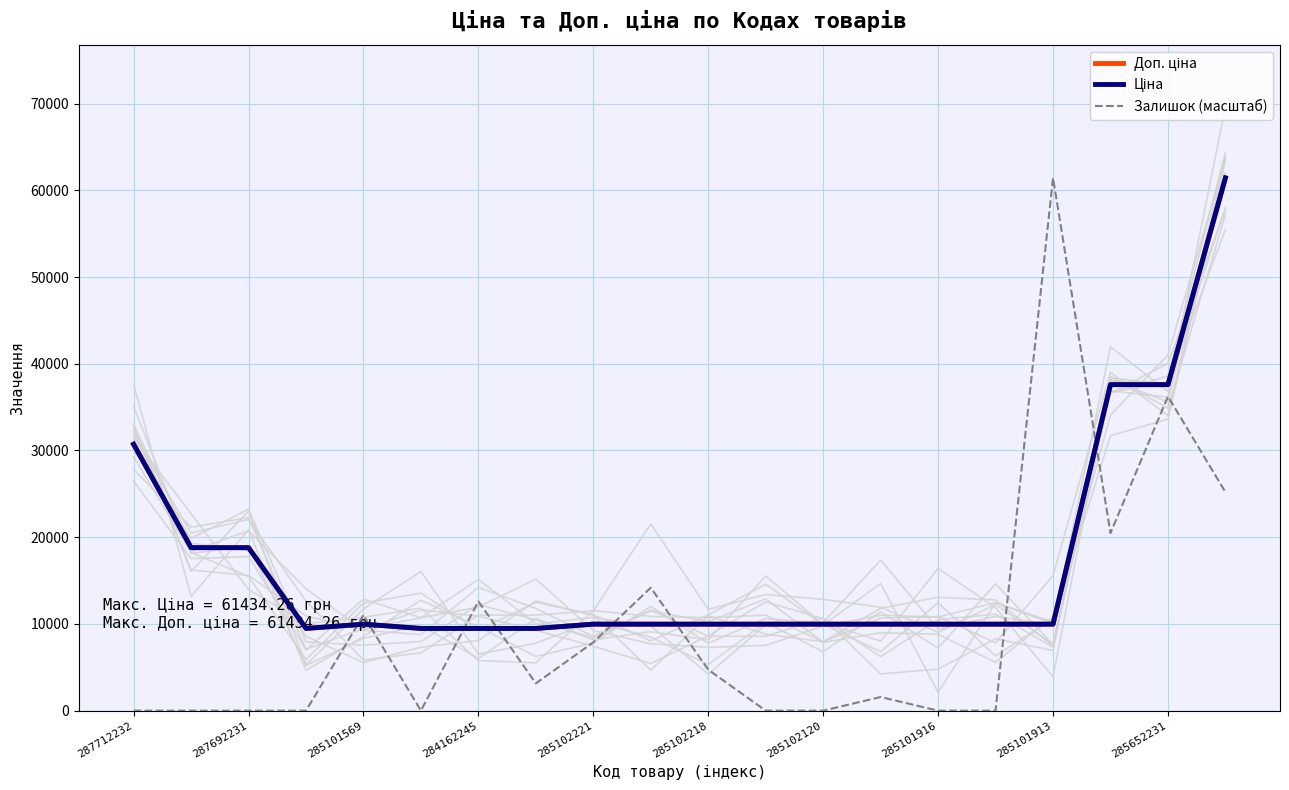

What is the difference between the maximum and minimum values in the Ціна series?

51954.2